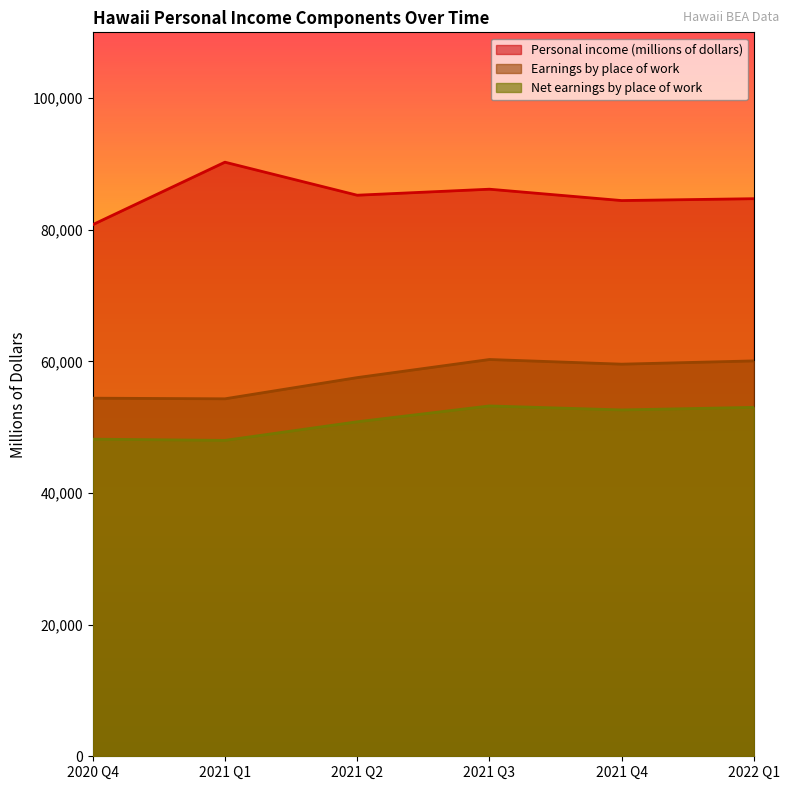

True or false: Personal income (millions of dollars) and Earnings by place of work cross at least once.

False